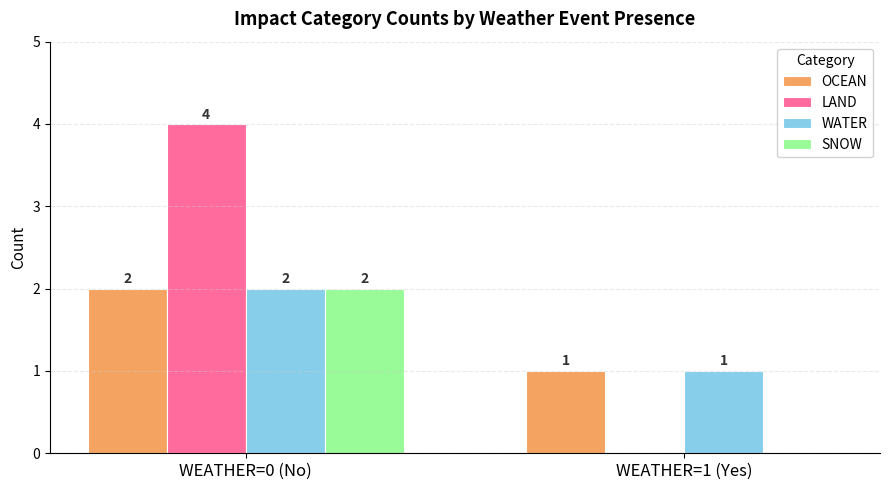

What is the sum of all WATER values?

3